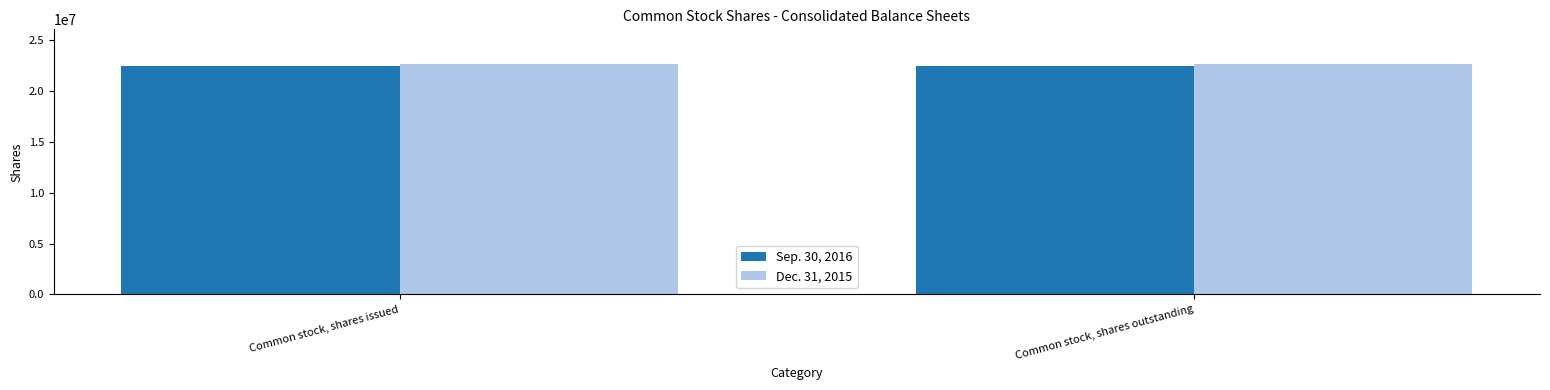

What is the total value across all series at Common stock, shares issued?

45017011